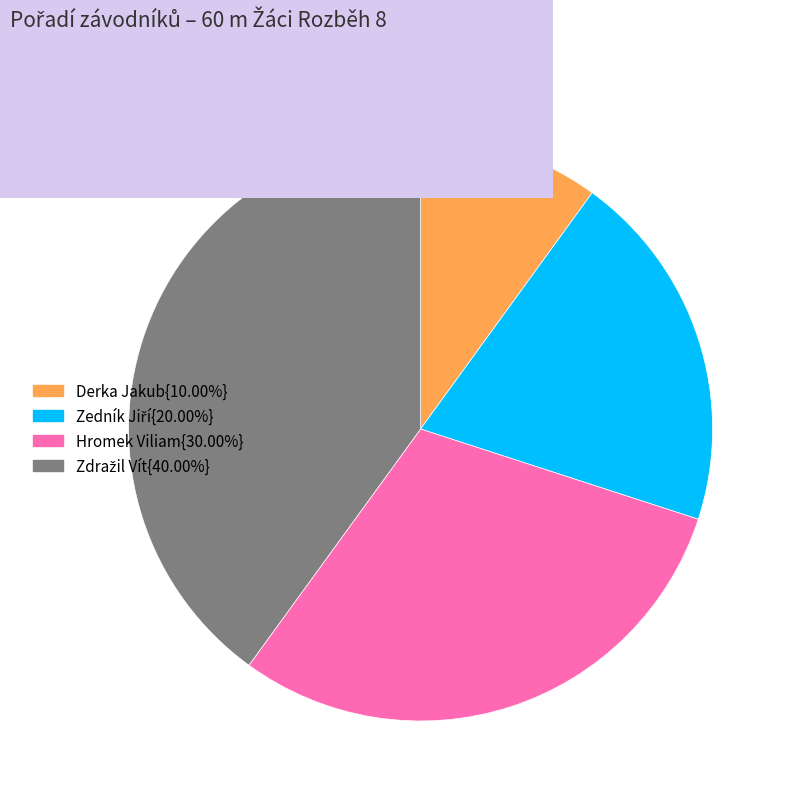

Is the sum of Hromek Viliam{30.00%} and Derka Jakub{10.00%} greater than half?

No